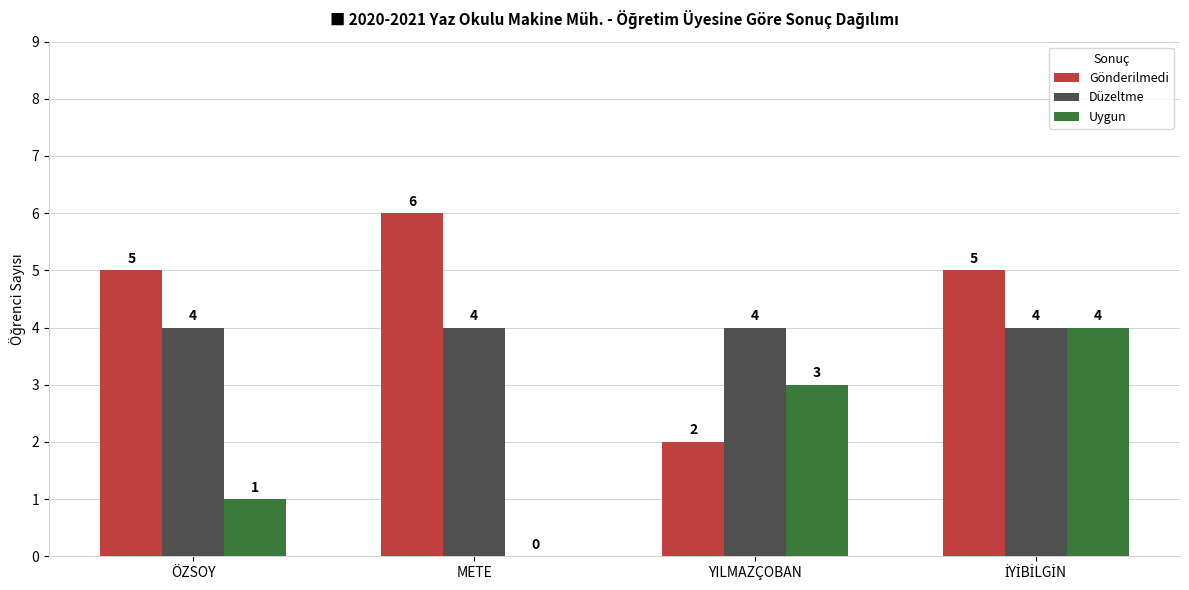

How many Gönderilmedi values are between 5 and 6?

3